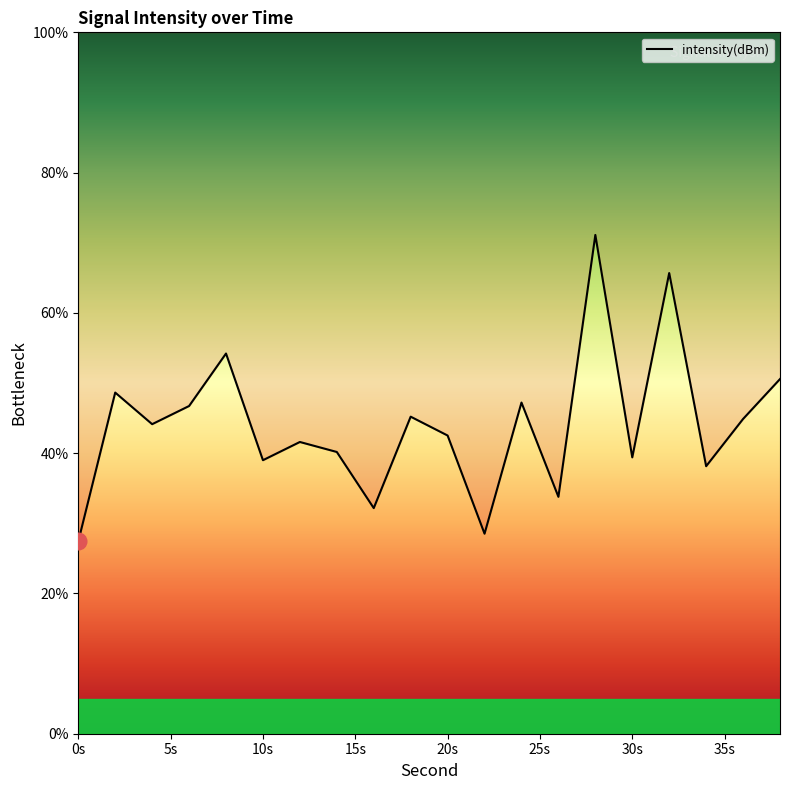

Rank the categories by value from lowest to highest.

0, 22, 16, 26, 34, 10, 30, 14, 12, 20, 4, 36, 18, 6, 24, 2, 38, 8, 32, 28